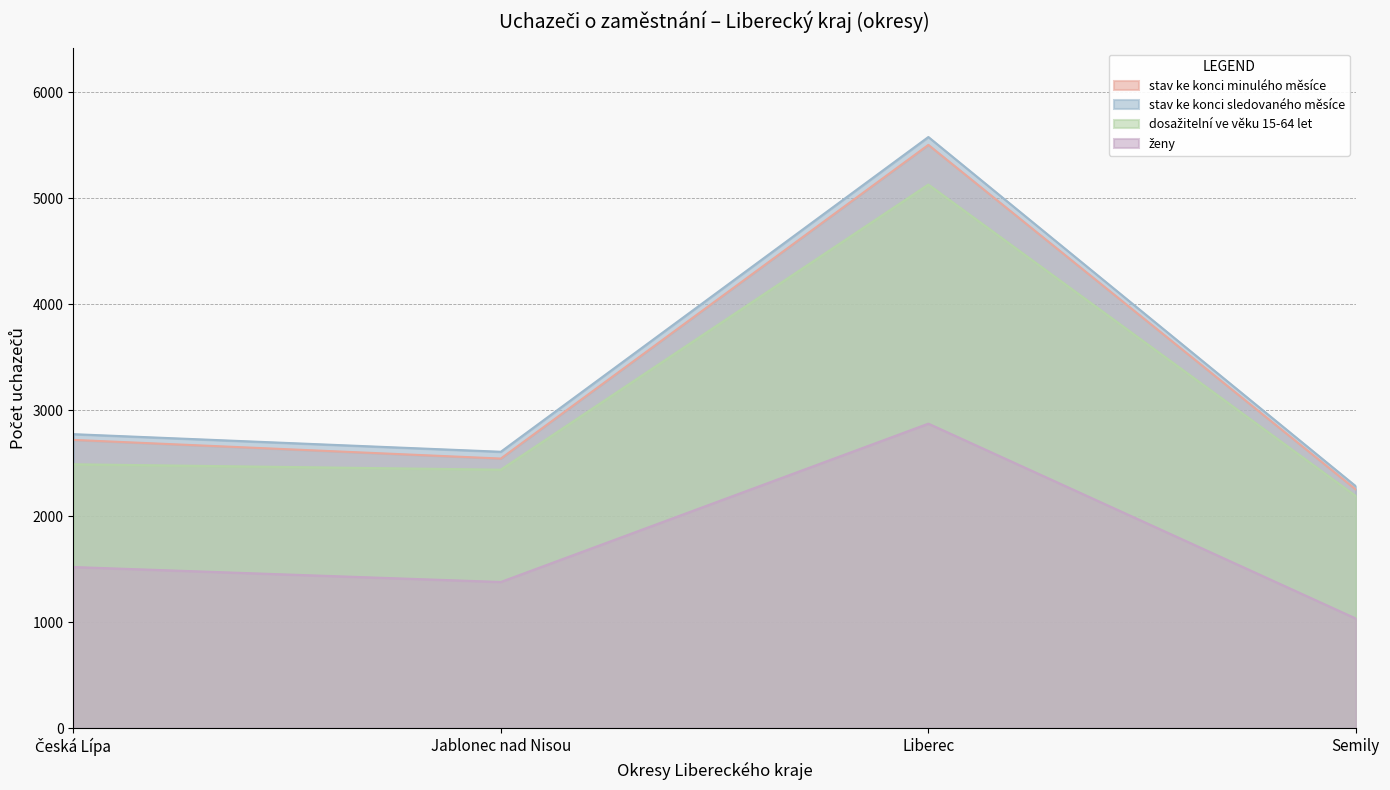

How many data points does each series have?

4